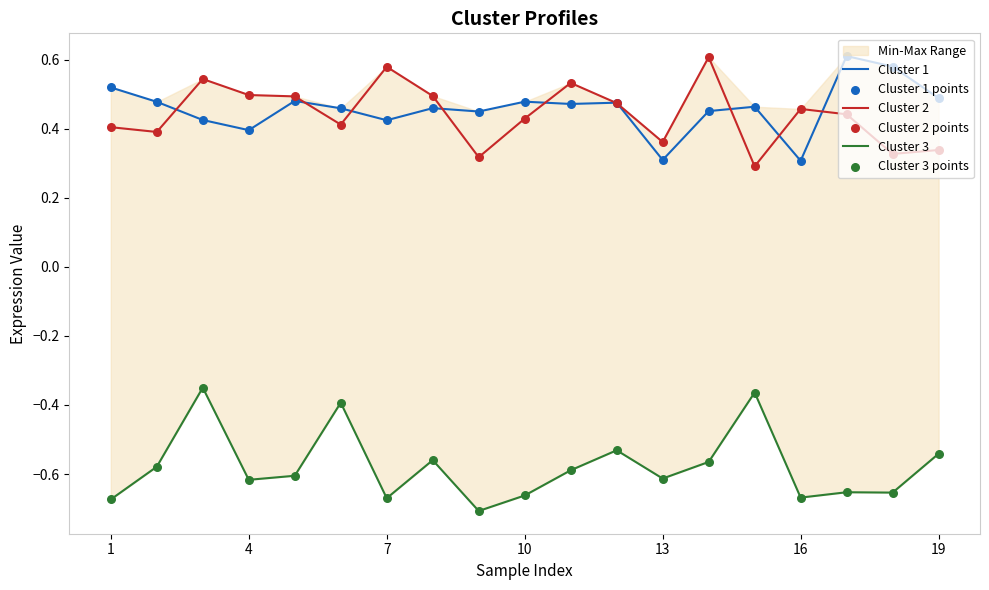

The value of Cluster 1 at 7 is 0.7. True or false?

False